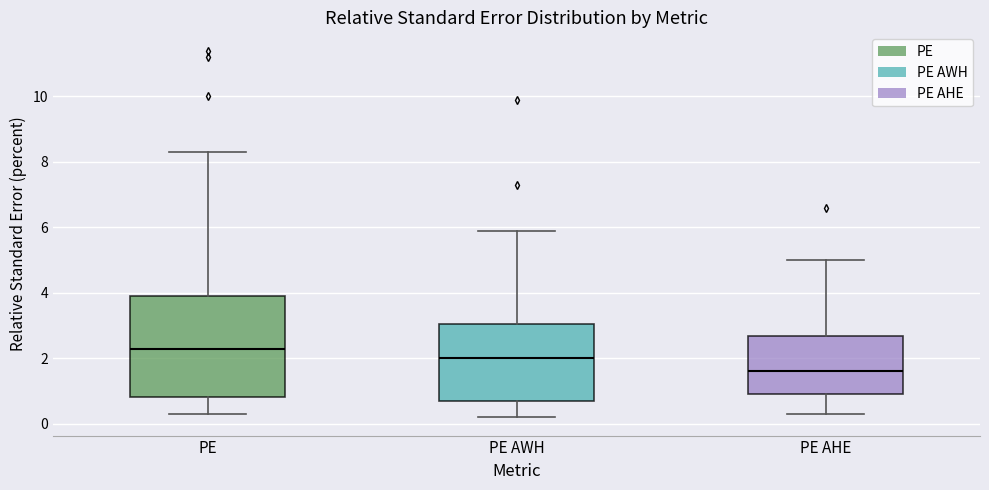

Reading left to right, transcribe this box plot: for each box, give where its median line is, the range the box spans, and where its two whiskers end, as read against the y-axis. The values are not printed on the chart, so give them approximately, as read against the axis.

PE: median 2.4, box 0.8 to 4.0, whiskers 0.4 to 8.4
PE AWH: median 2.0, box 0.8 to 3.0, whiskers 0.2 to 6.0
PE AHE: median 1.6, box 1.0 to 2.6, whiskers 0.4 to 5.0